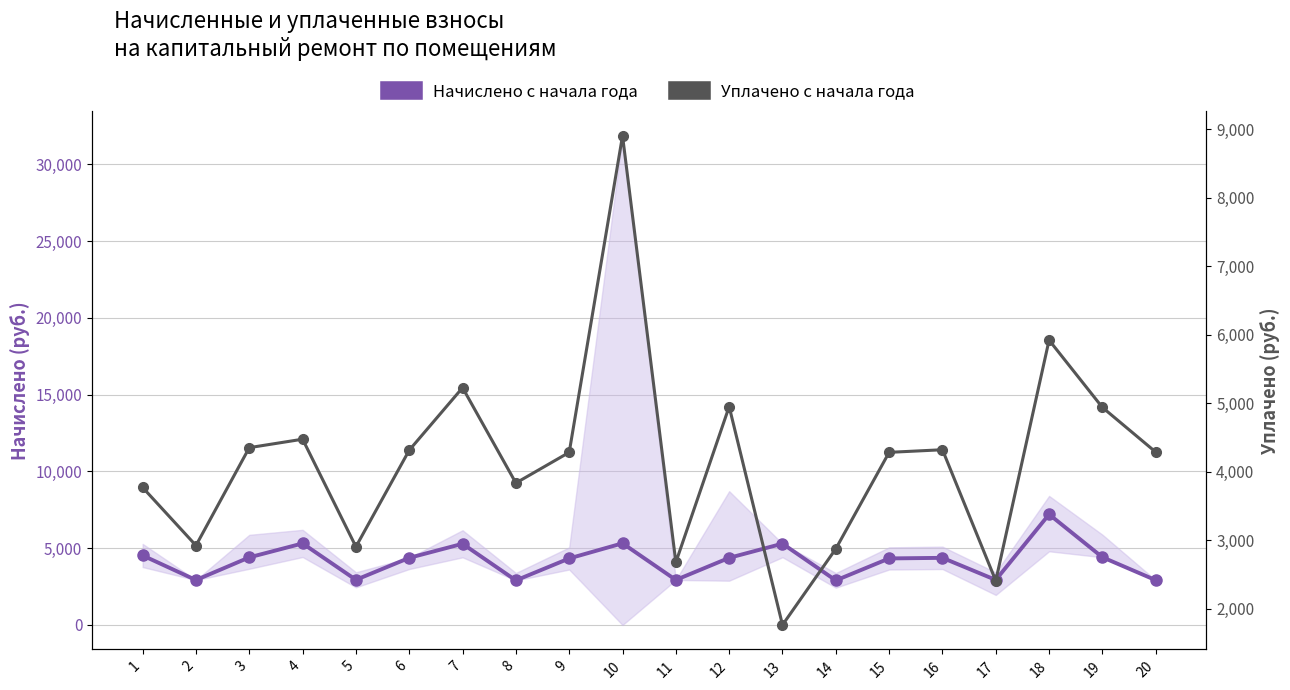

What is the total value across all series at 14?

5779.1